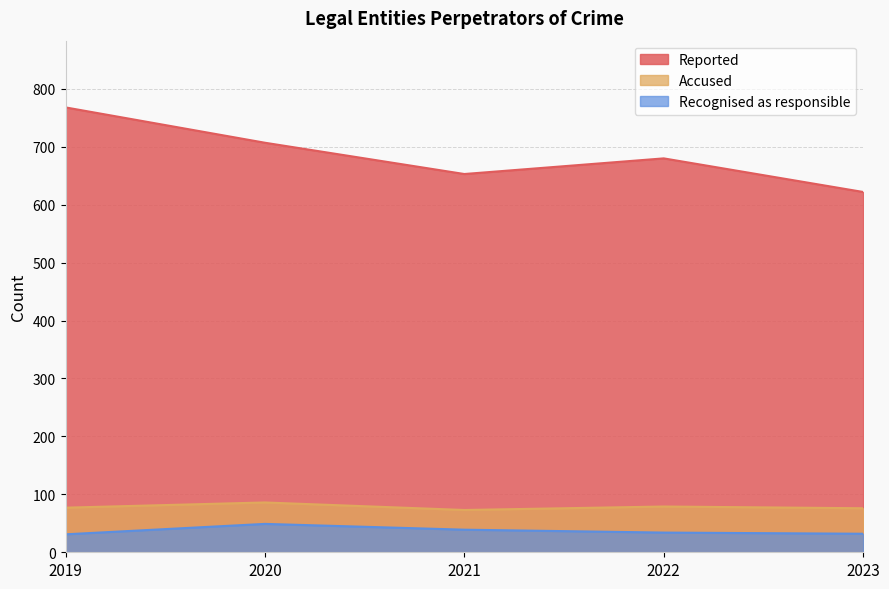

What are all the series names shown in the legend?

Reported, Accused, Recognised as responsible